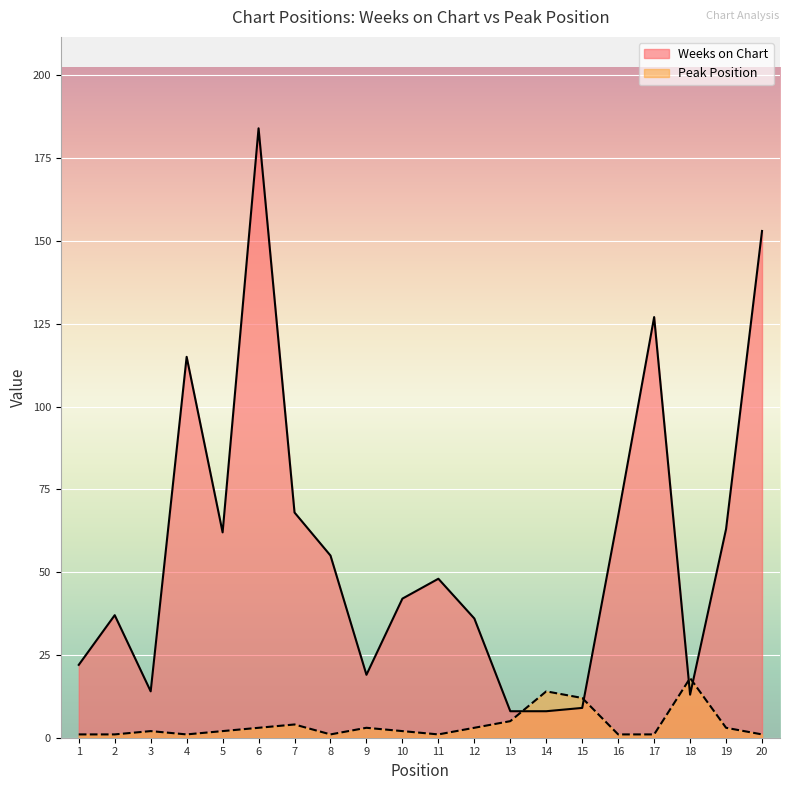

The value of Weeks on Chart at 18 is 13. True or false?

True